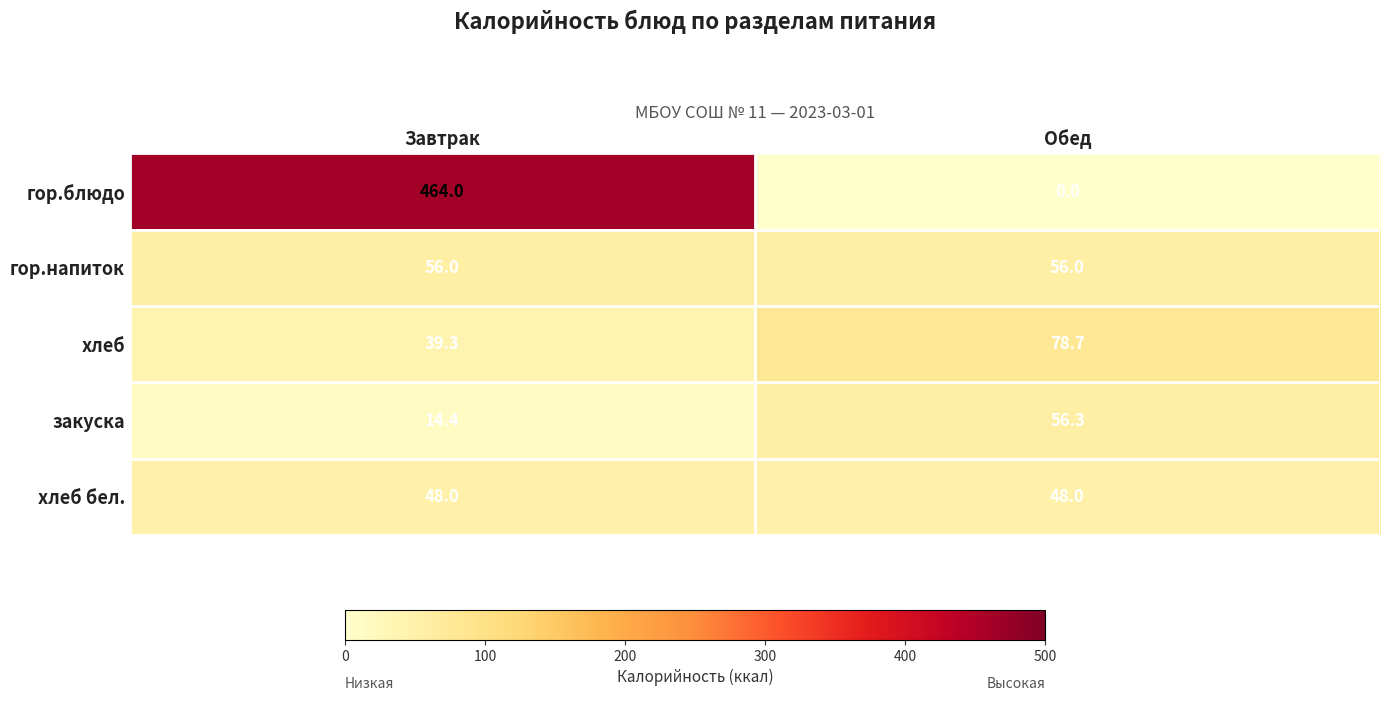

What is the spread (max minus min) of values at Завтрак?

449.6